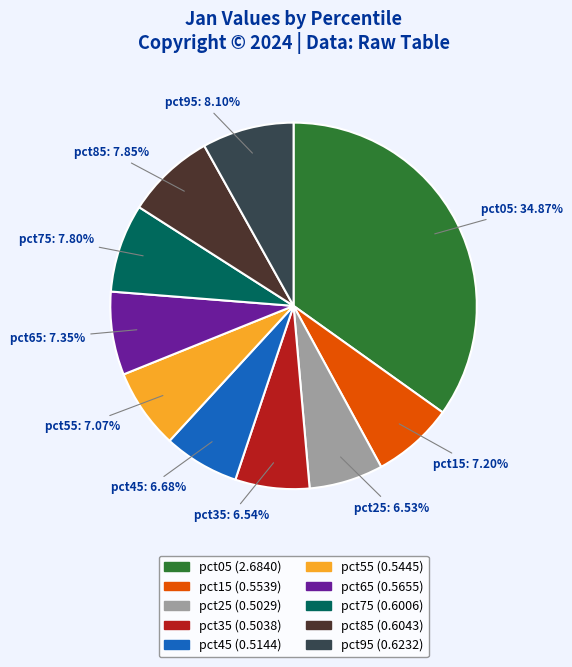

True or false: pct05 accounts for 35% of the total.

True